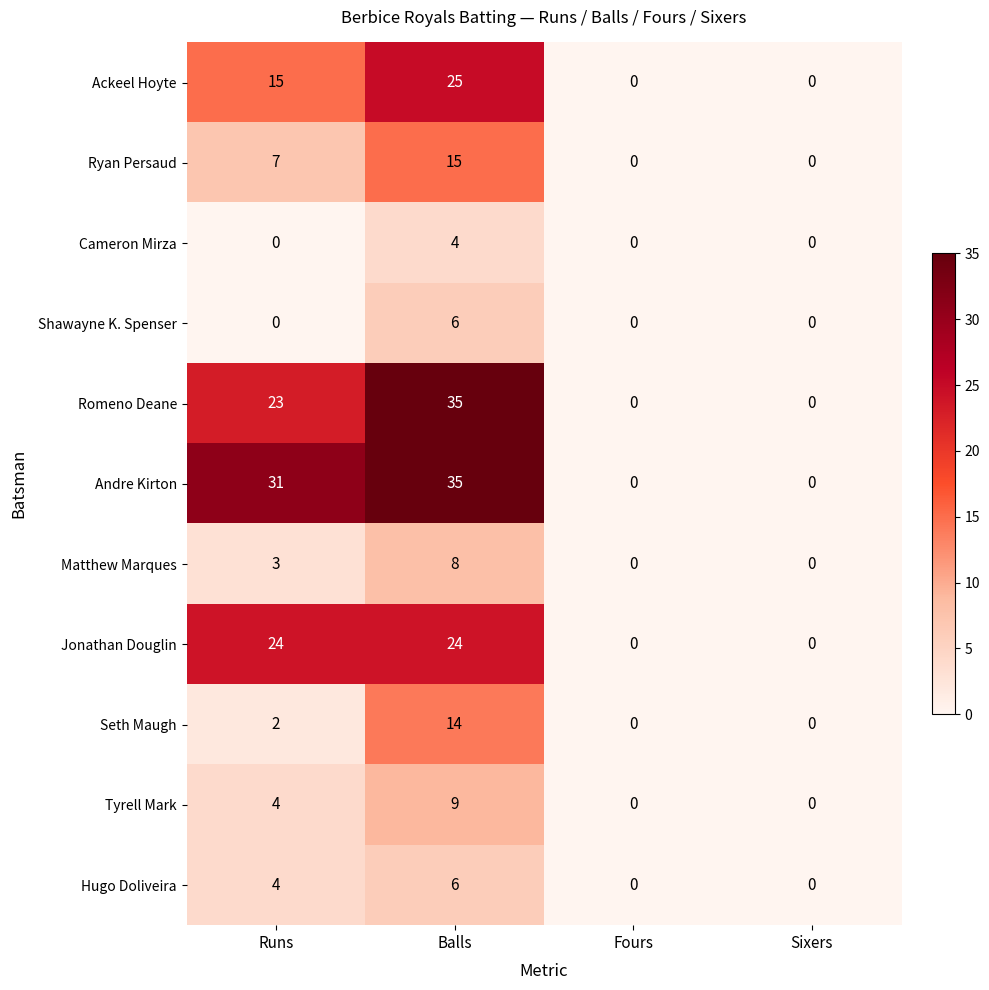

What is the difference between the highest and lowest values at Balls?

31